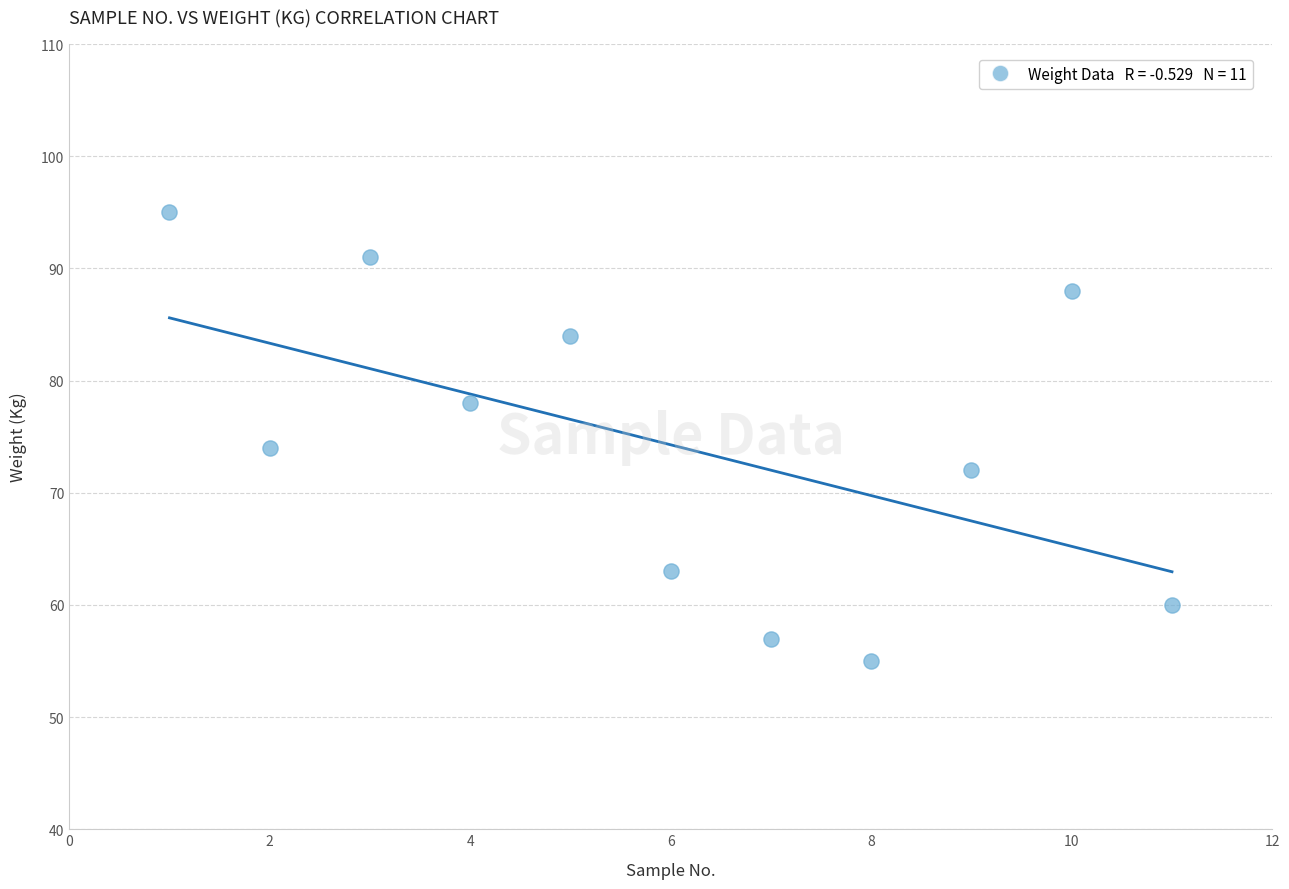

What Y value in the scatter plot is closest to 75?

74